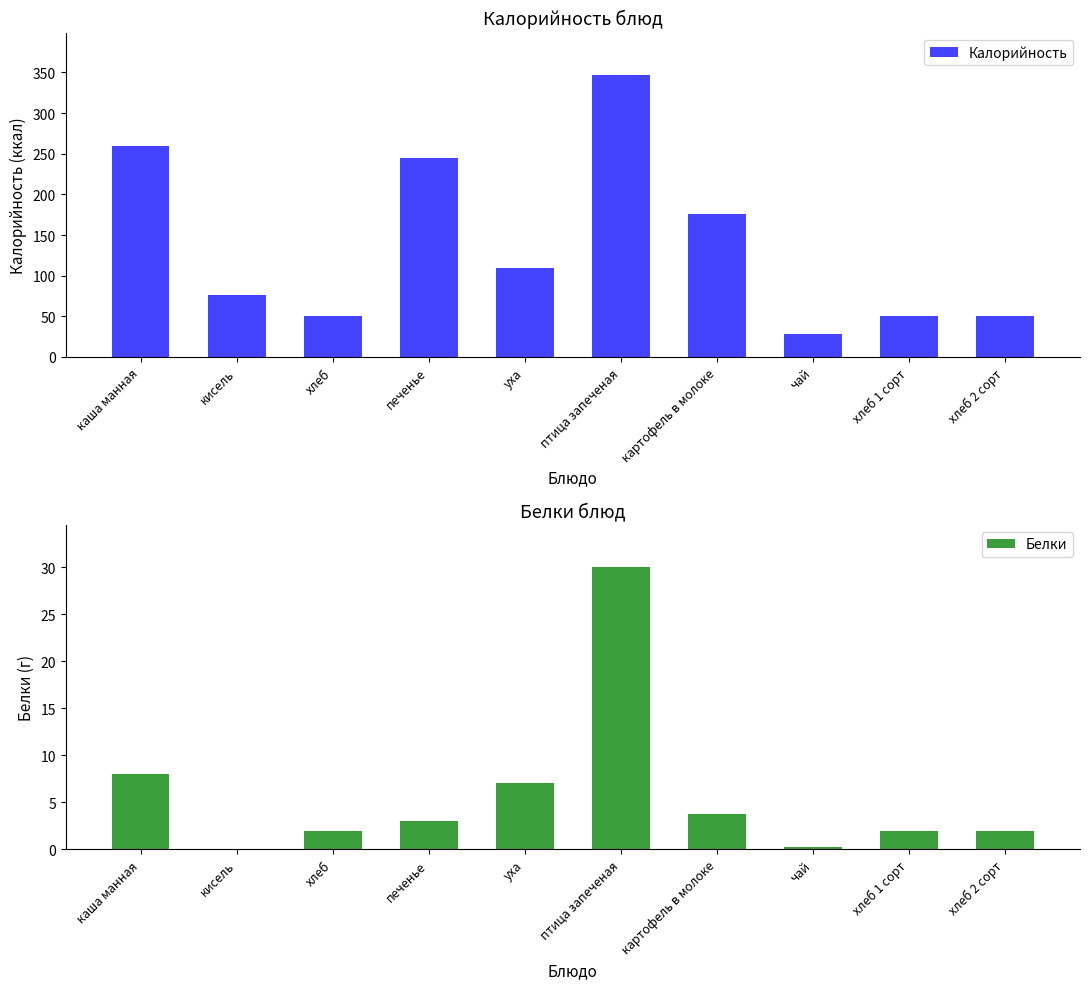

What position from the left is хлеб 2 сорт?

10